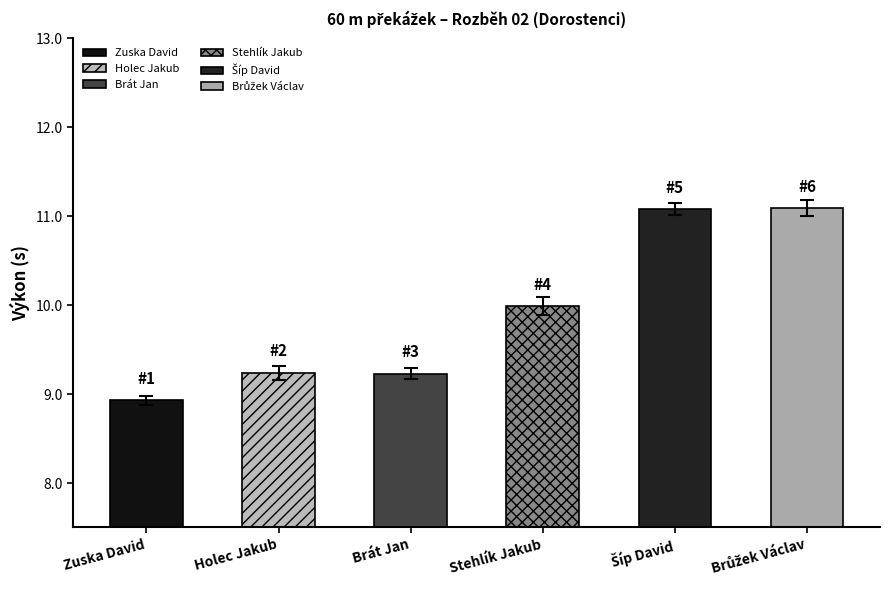

What is the average value?

10.0